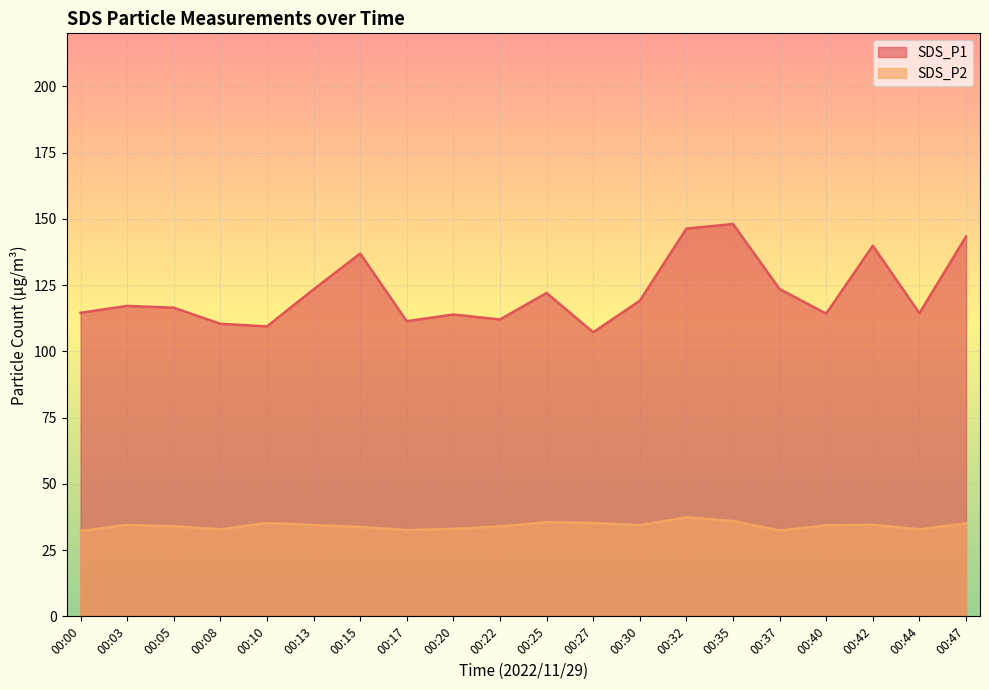

What is the difference between the SDS_P2 values at 00:42 and 00:00?

2.3